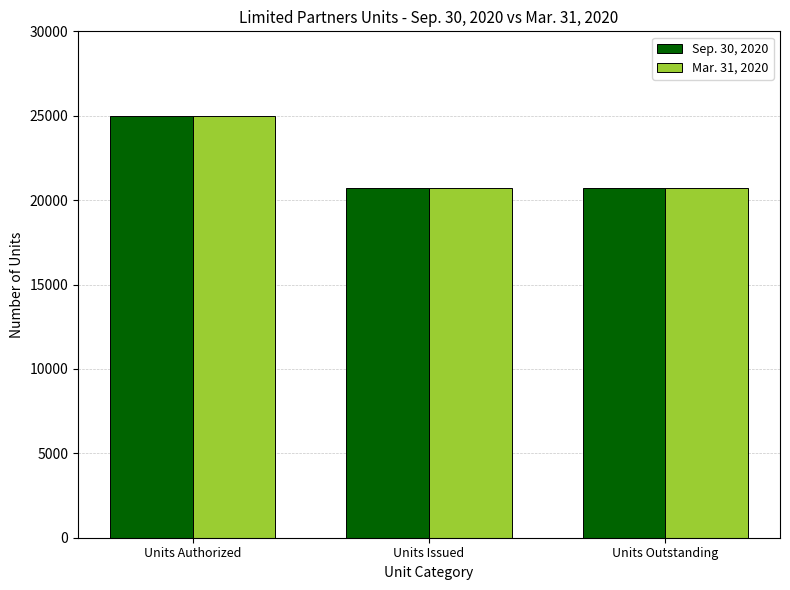

The Mar. 31, 2020 series shows 34632 at Units Authorized. True or false?

False